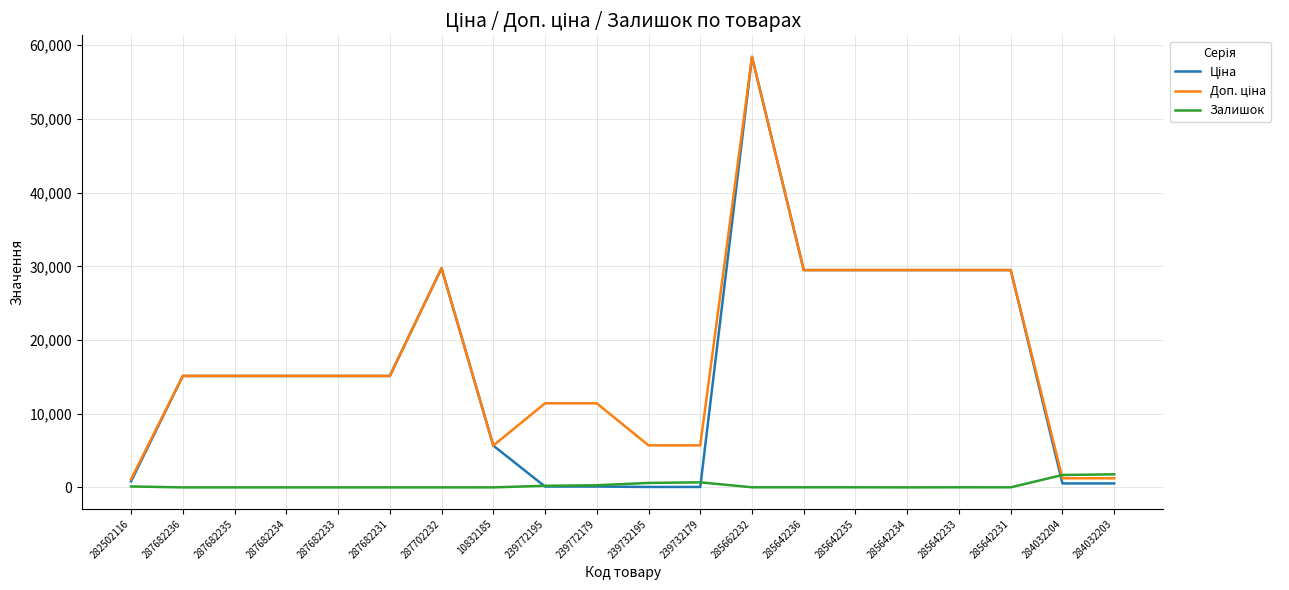

What position from the right is 239732195?

10